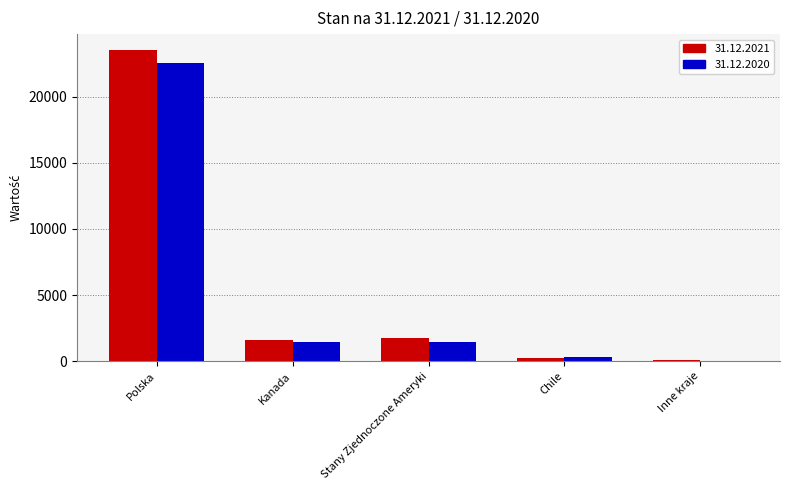

What is the maximum value shown in the chart?

23545